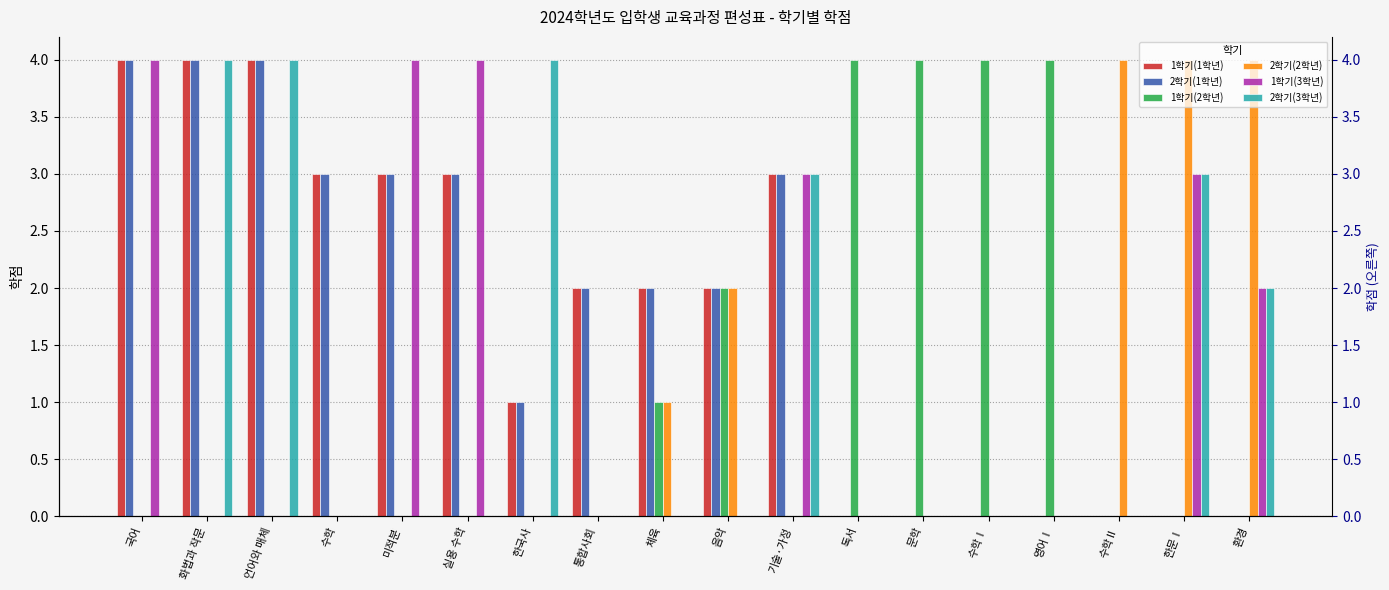

What is the label of the 18th bar from the right?

국어